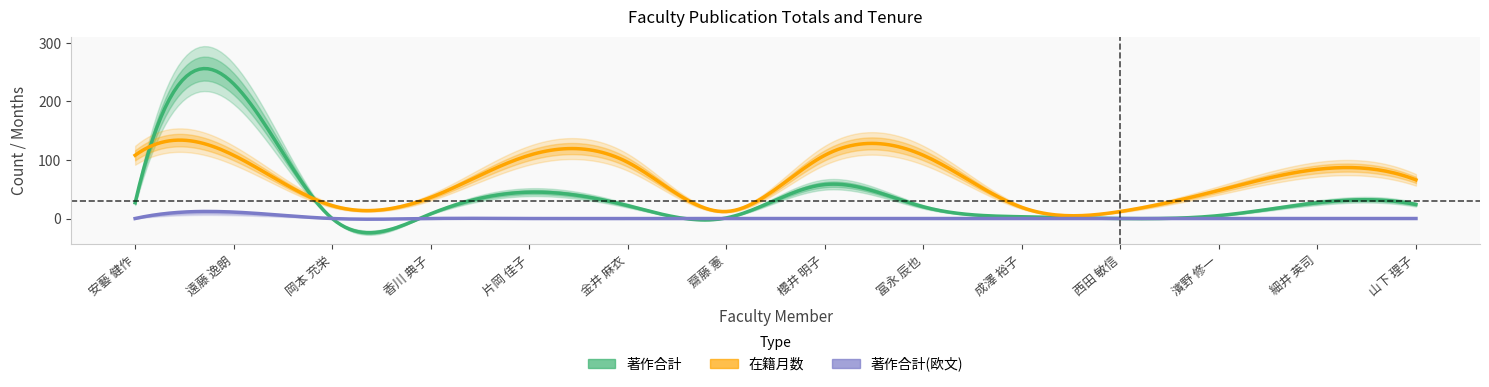

Read the 在籍月数 value at 櫻井 明子, to the nearest 5.

110